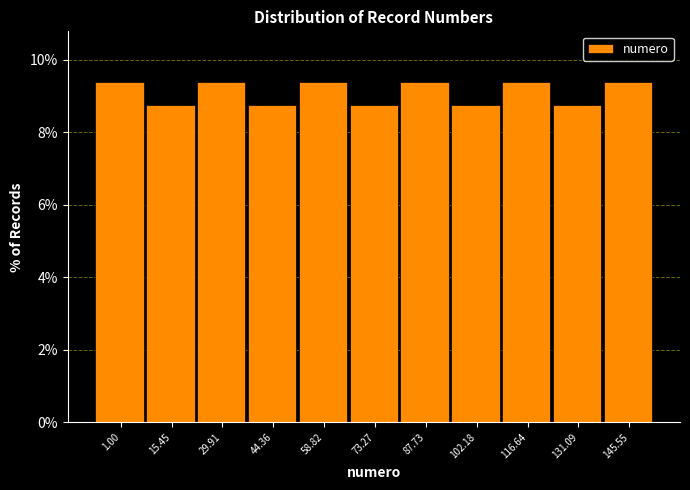

Reading right to left, transcribe all the data shown in this chart.

145.55=9.4	131.09=8.8	116.64=9.4	102.18=8.8	87.73=9.4	73.27=8.8	58.82=9.4	44.36=8.8	29.91=9.4	15.45=8.8	1.00=9.4